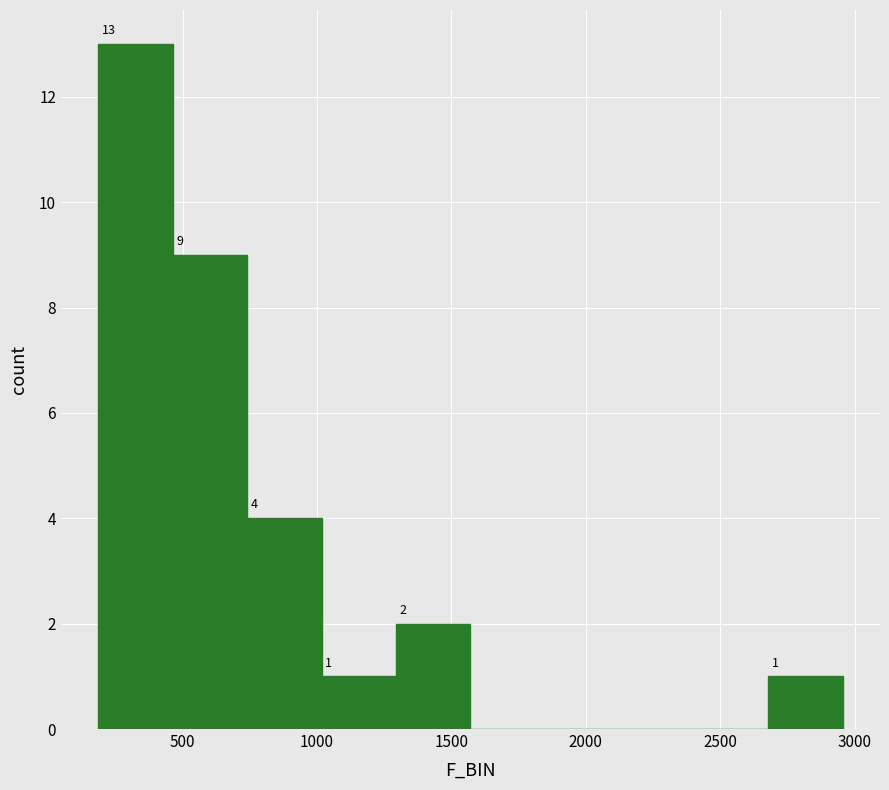

Over which range of the x-axis is the bar tallest?

200 to 450